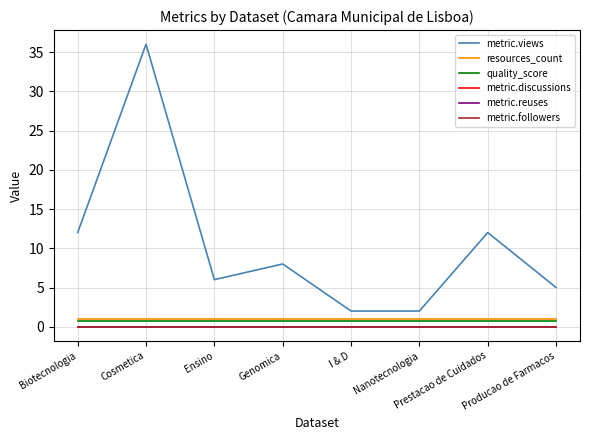

Which label corresponds to the smallest value in the chart?

Biotecnologia